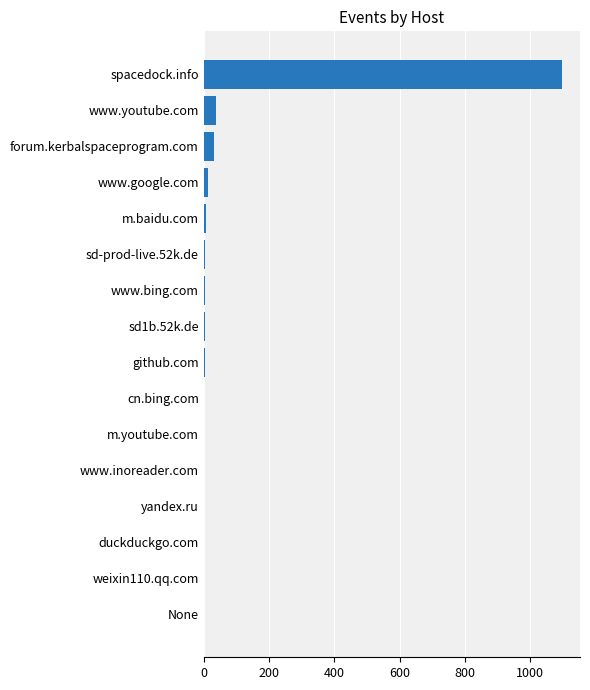

What is the sum of all values?

1212